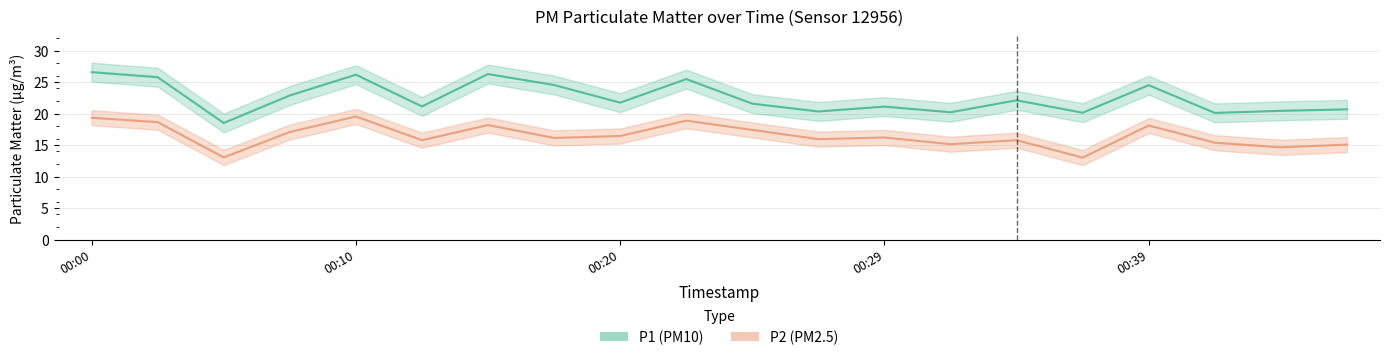

Which category has the highest value in the P2 series?

00:10